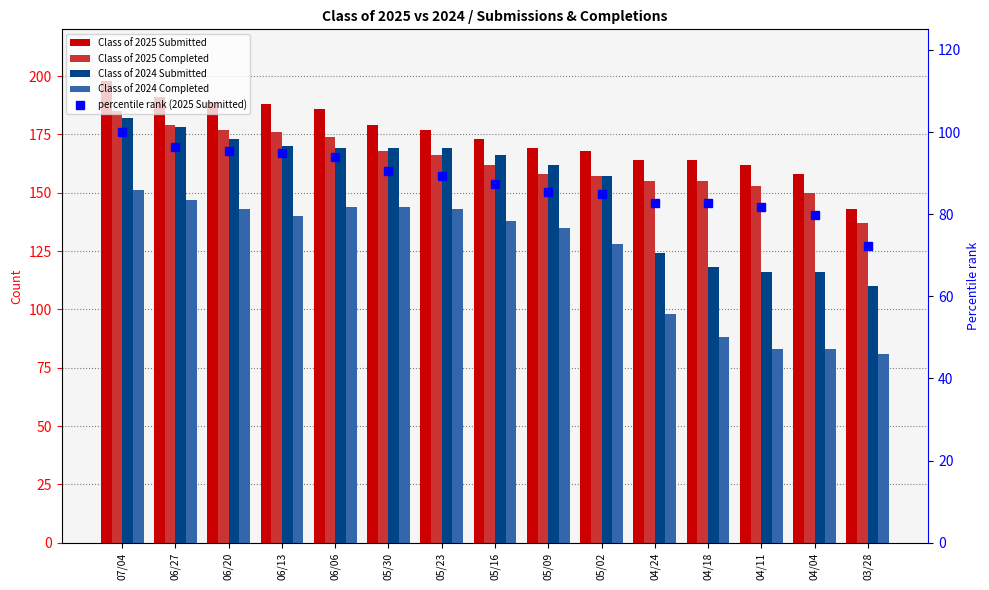

What is the greatest value displayed?

198.0